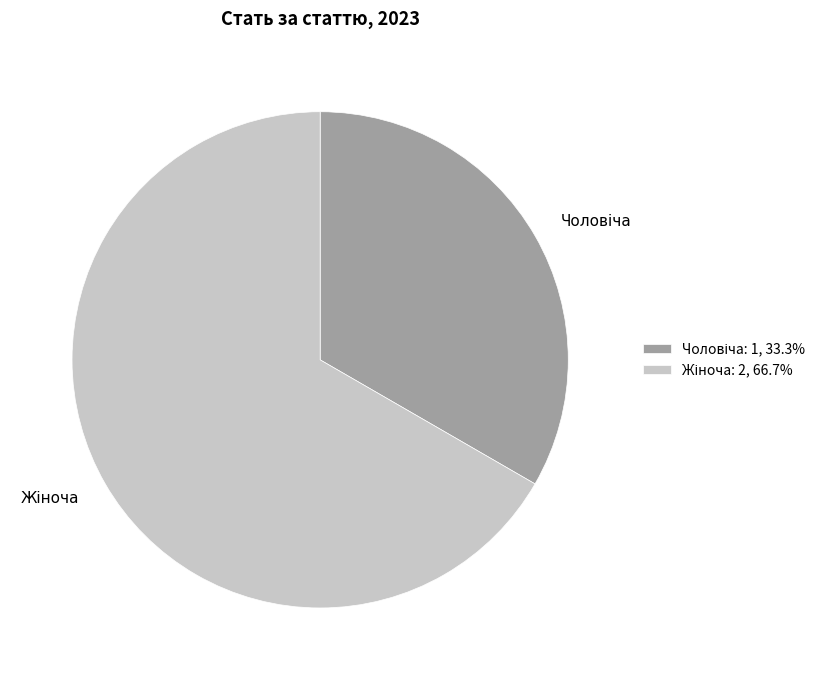

Is there a majority slice in this chart?

Yes